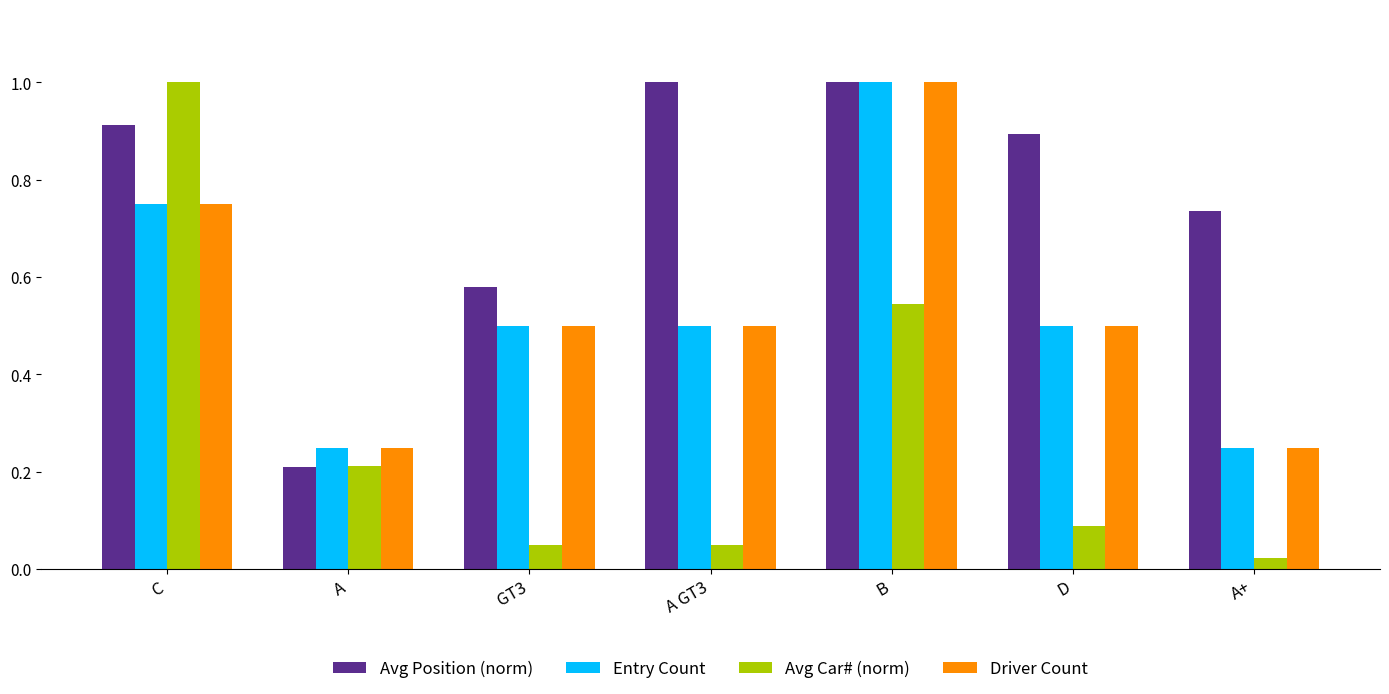

What is the maximum value for Avg Car# (norm)?

1.0